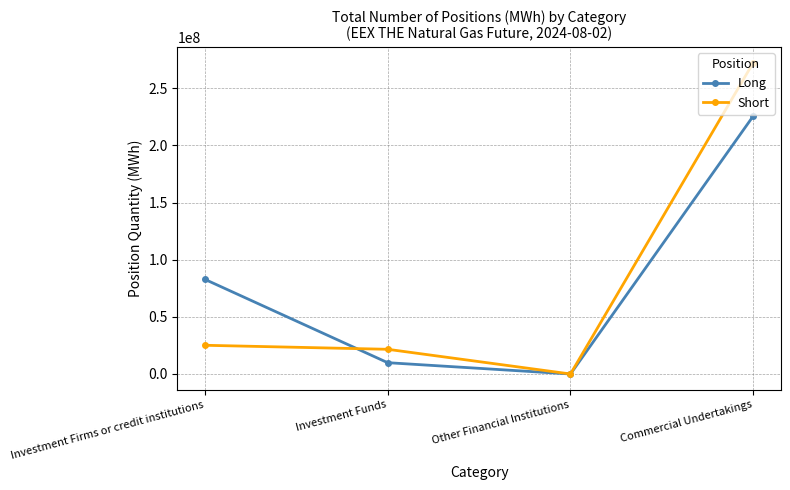

Rank the series at Investment Firms or credit institutions from lowest to highest value.

Short, Long